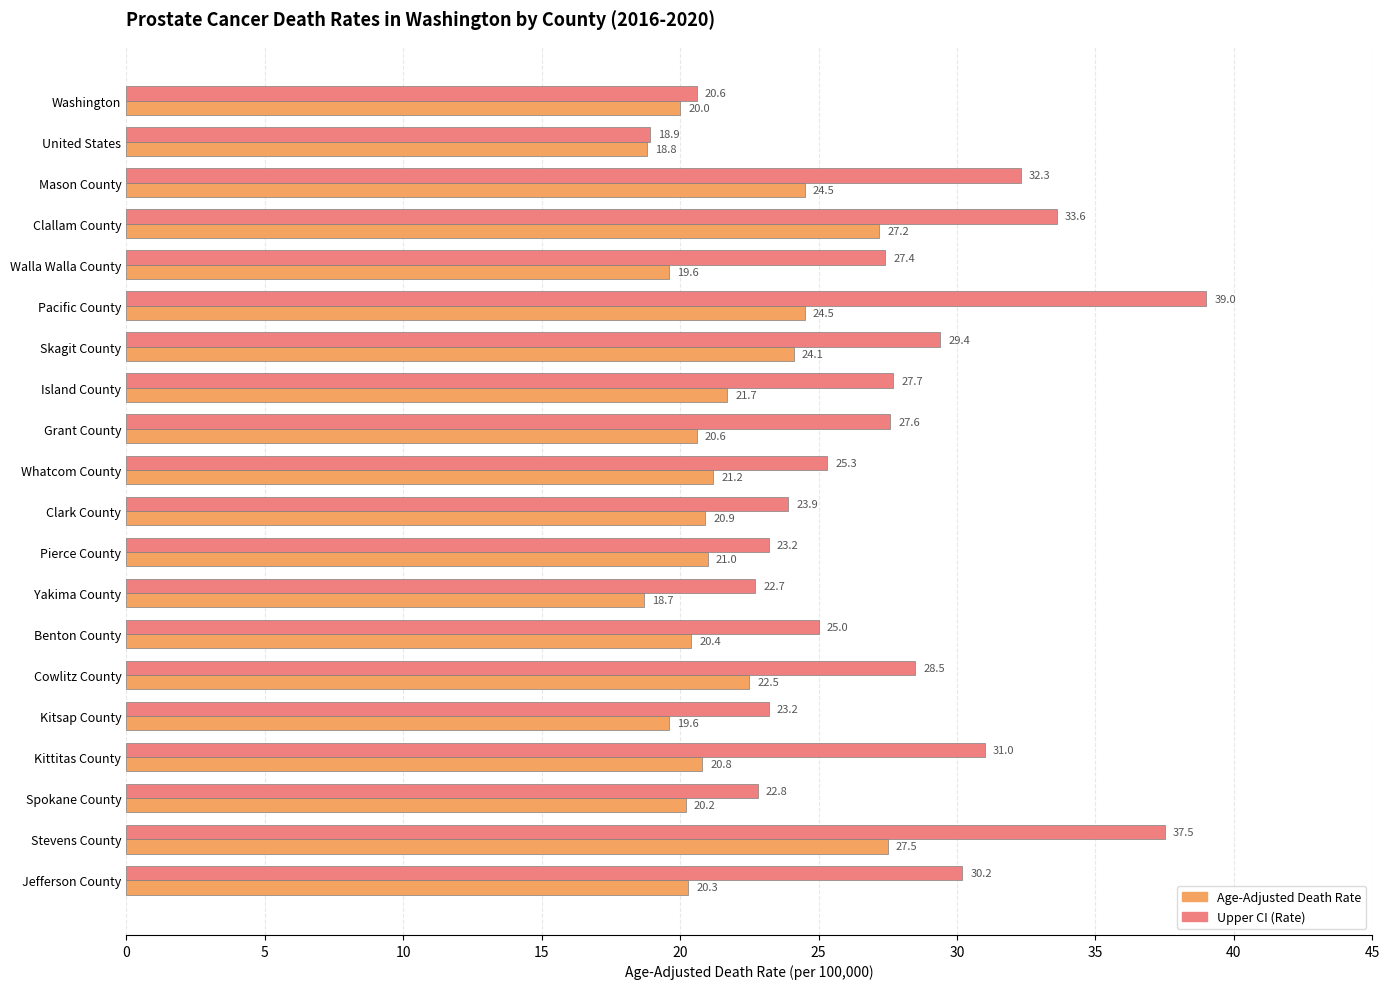

At which label does Upper CI (Rate) reach its peak?

Pacific County